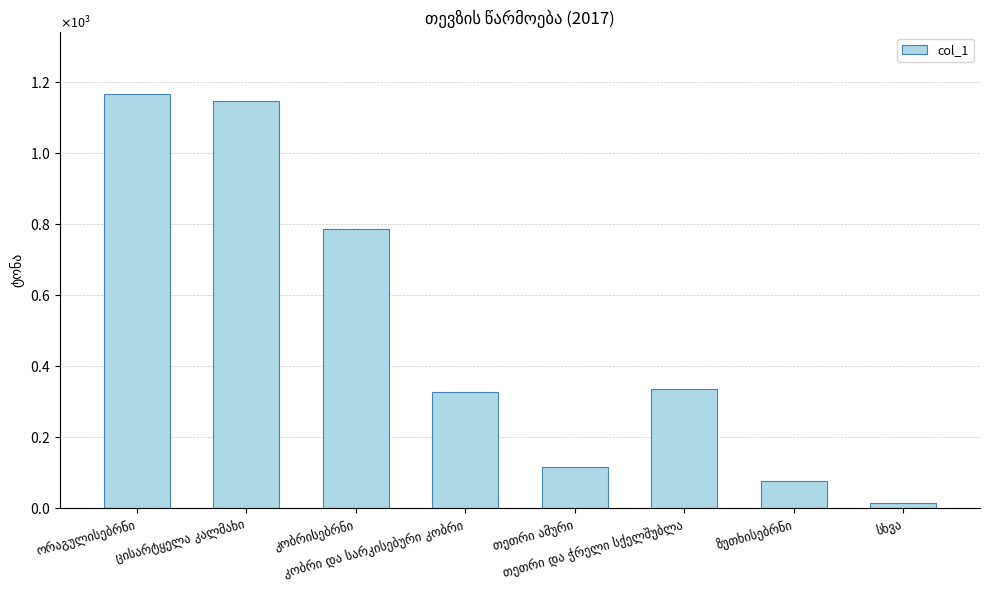

Which has a higher value, სხვა or კობრი და სარკისებური კობრი?

კობრი და სარკისებური კობრი